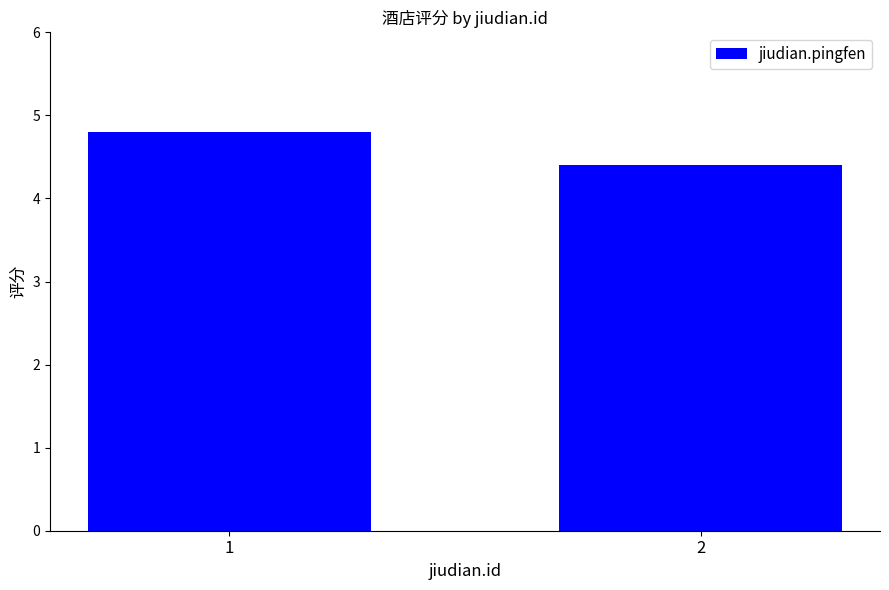

What is the average value?

4.6